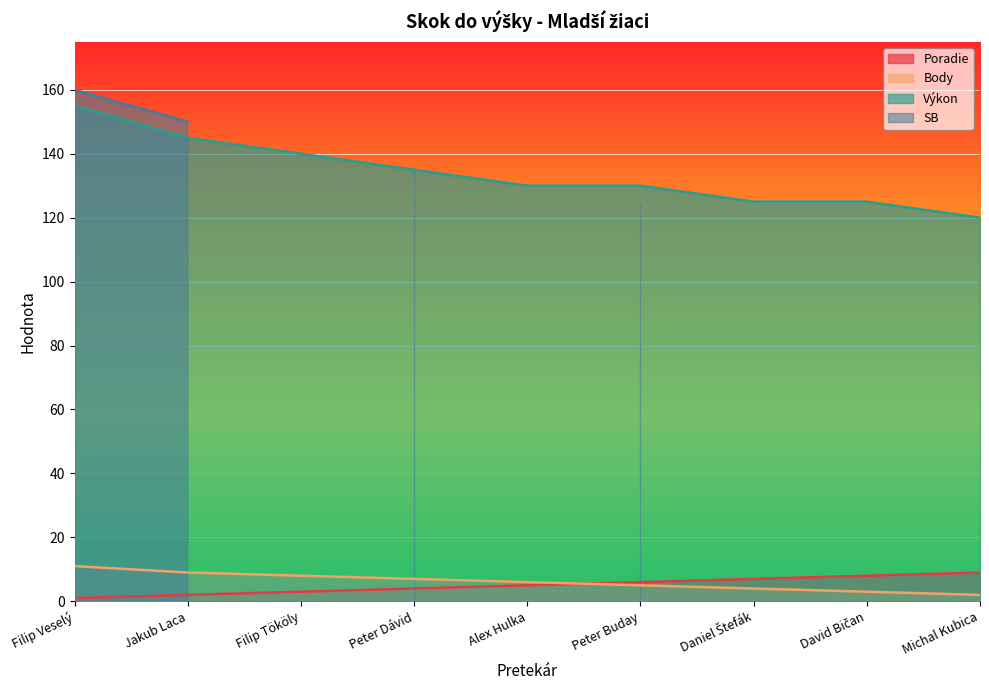

The value of Výkon at Filip Veselý is 155. True or false?

True